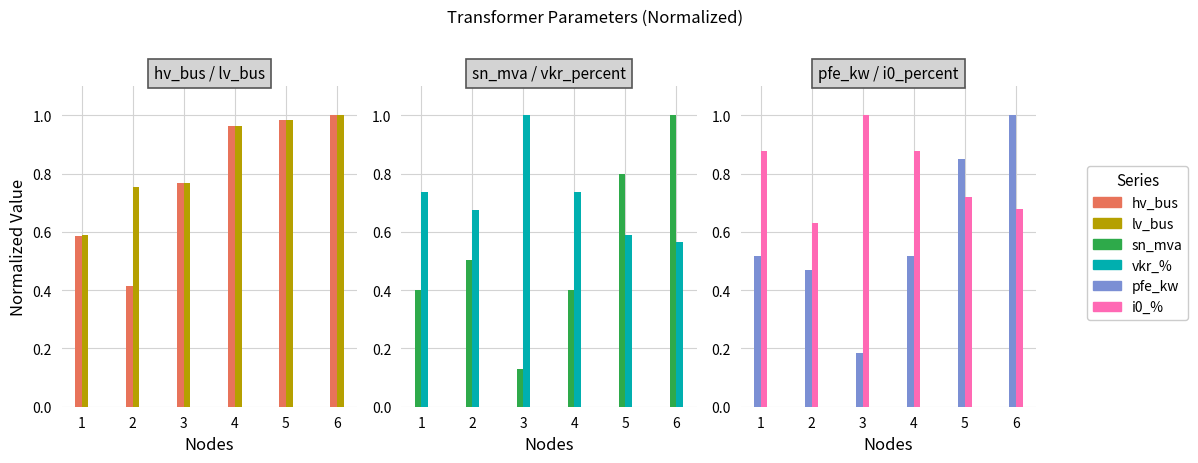

Count the number of categories in the chart.

6